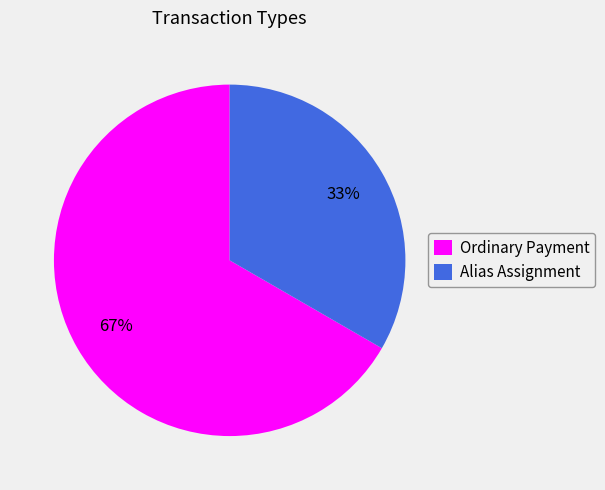

Does Ordinary Payment account for over 50% of the chart?

Yes